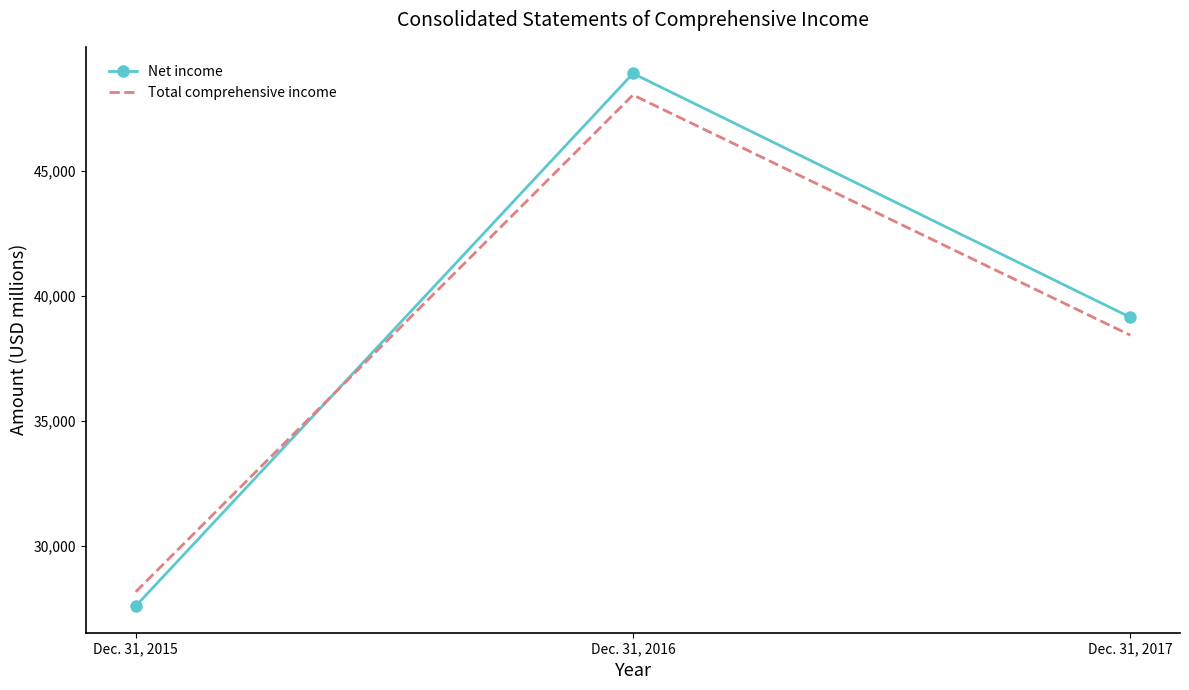

What is the difference between the maximum and second lowest values in the Net income series?

9746